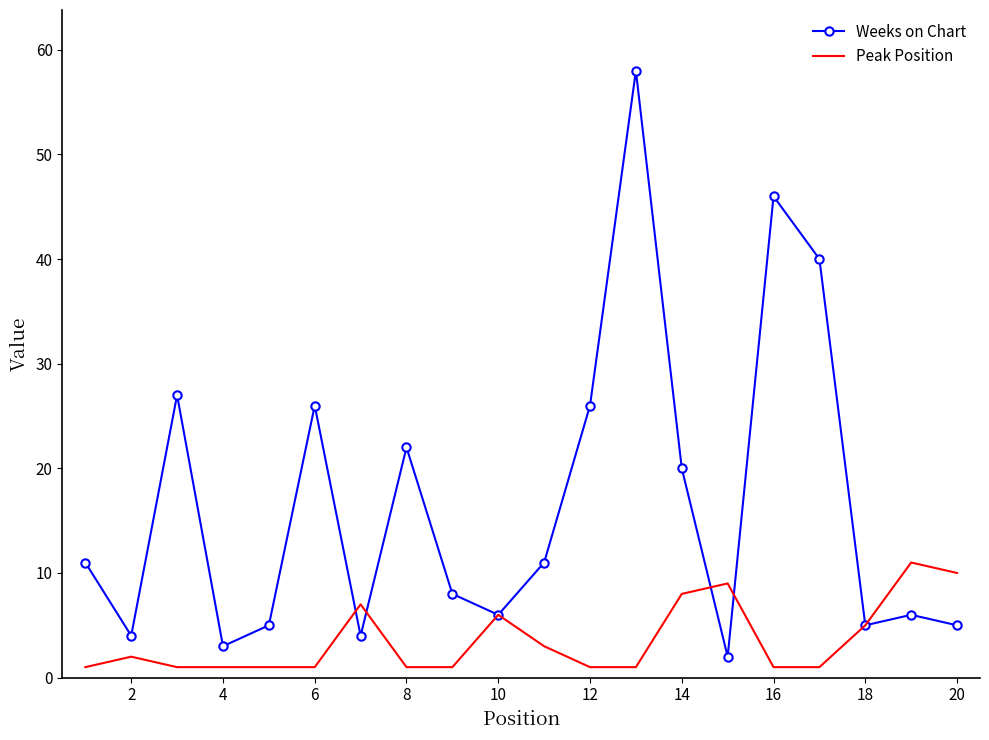

Which series has the largest total across all categories?

Weeks on Chart